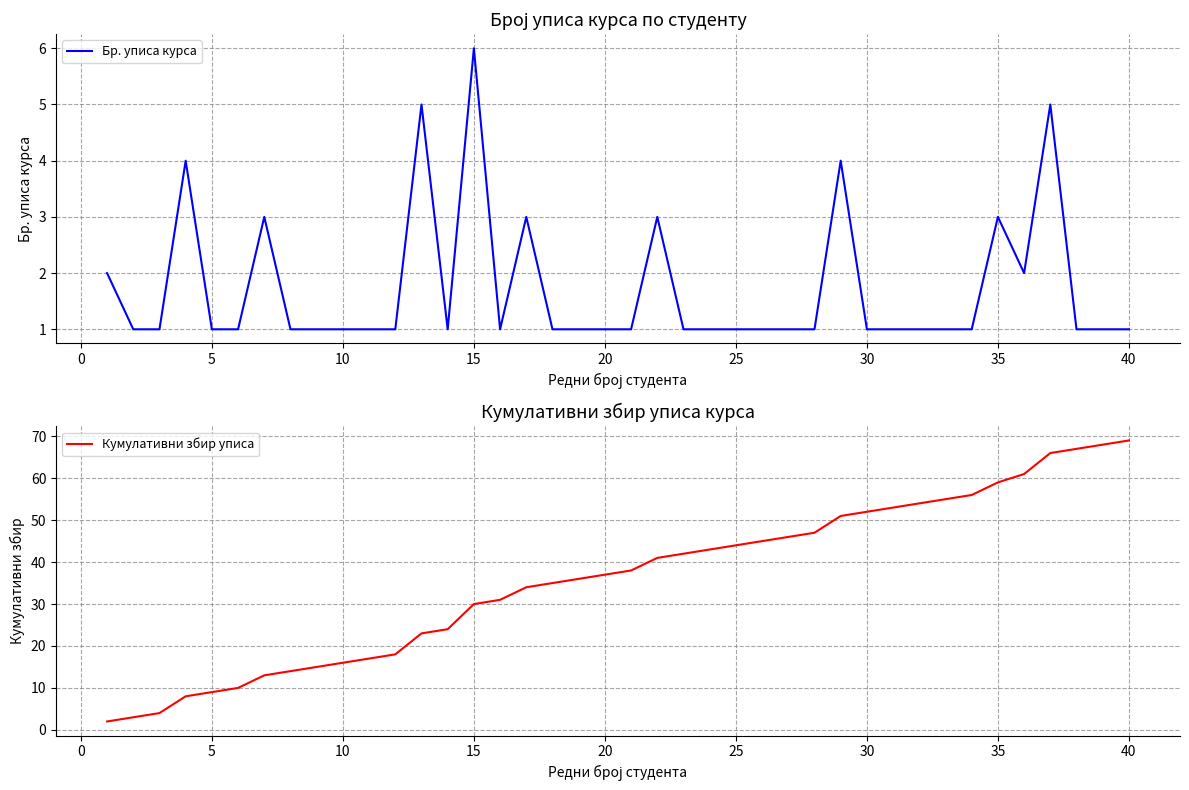

How many data points in Кумулативни збир уписа are less than 38?

20